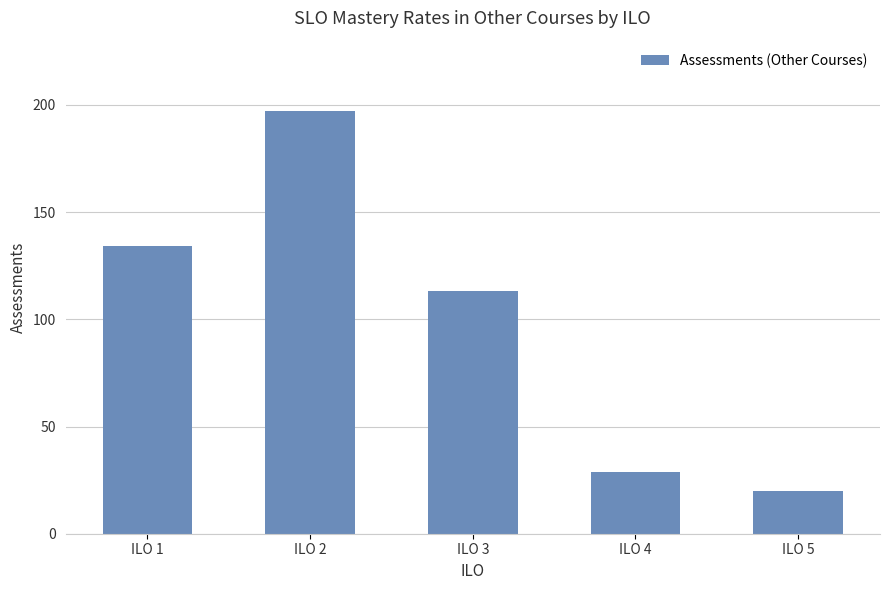

How many data points are less than 113?

2